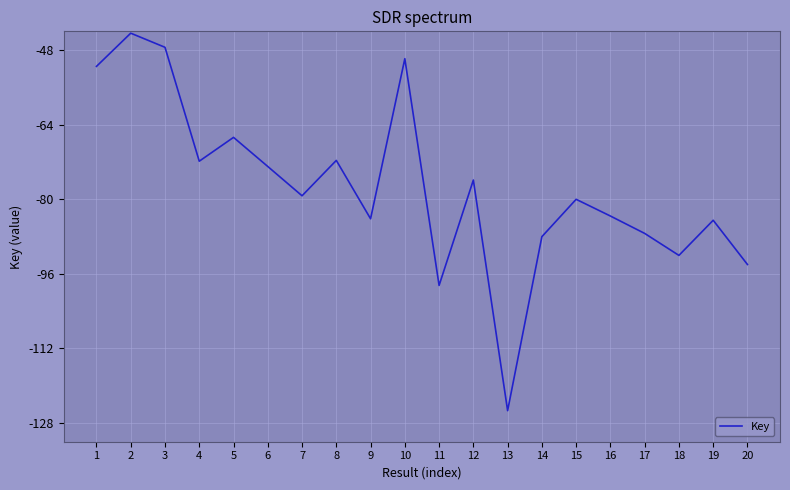

Count the number of data series in this chart.

1